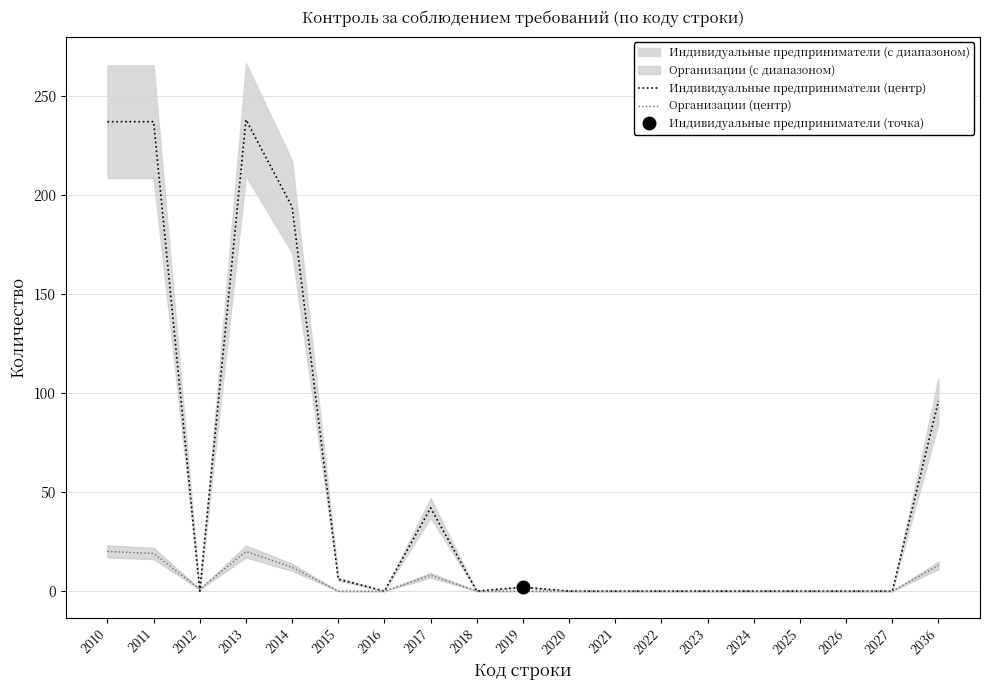

Is the value of Индивидуальные предприниматели (центр) at 2023 greater than the value of Организации (центр) at 2010?

No